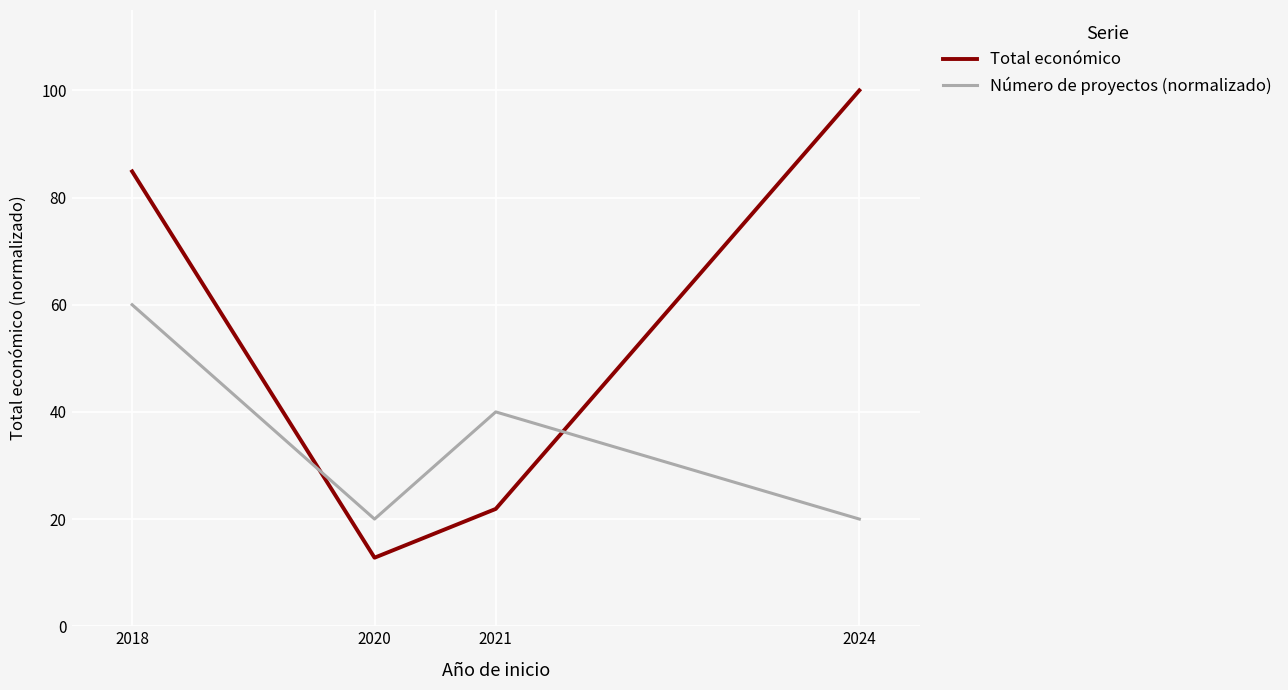

What is the total value across all series at 2020?

32.8